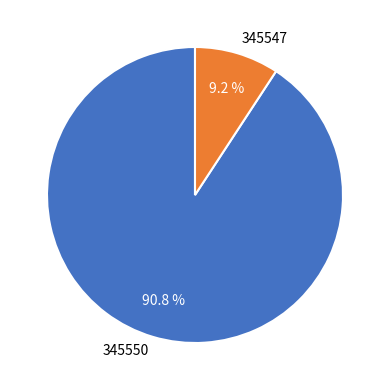

The 345547 slice represents 9% of the pie. True or false?

True